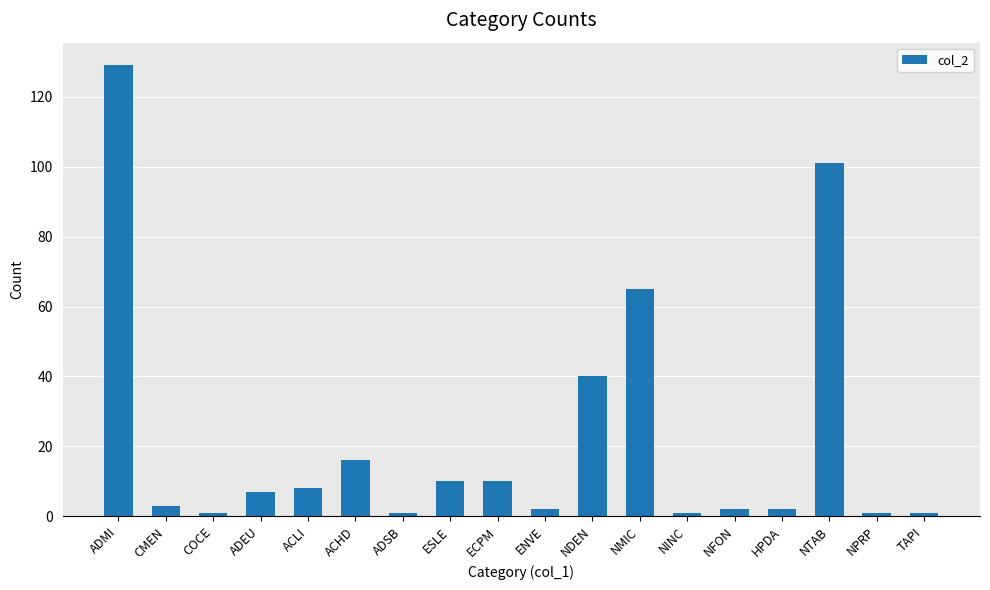

How many data points are less than 7?

9